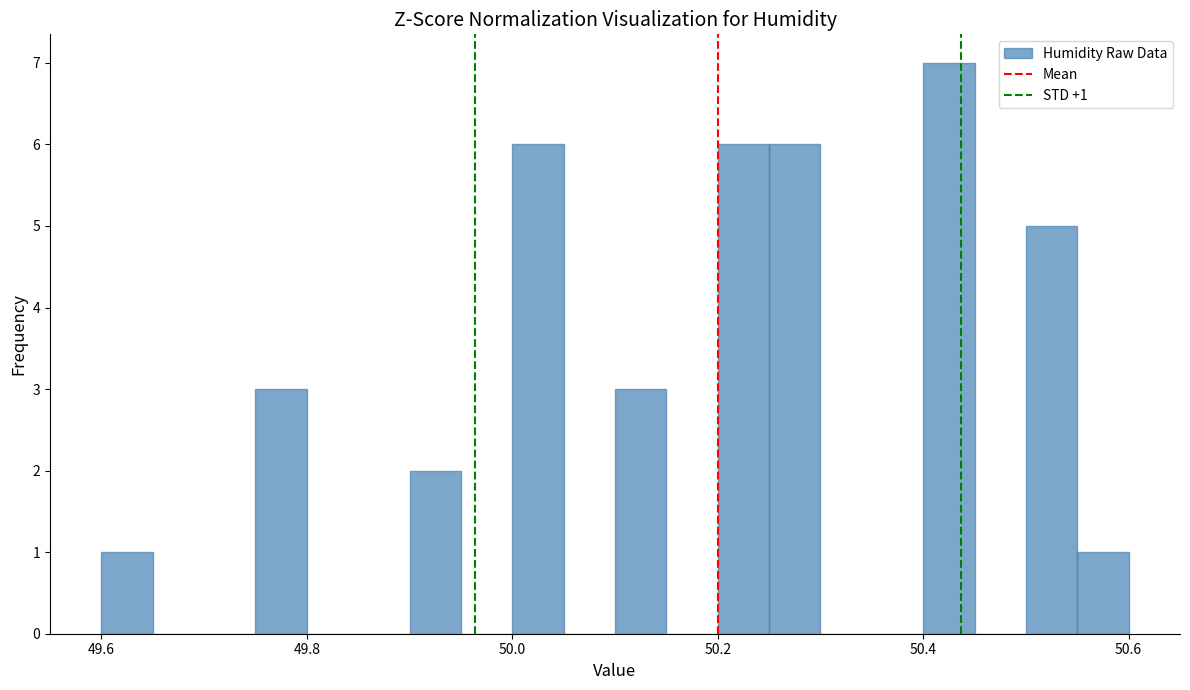

Read against the x-axis, roughly where is the centre of the tallest bar?

50.42